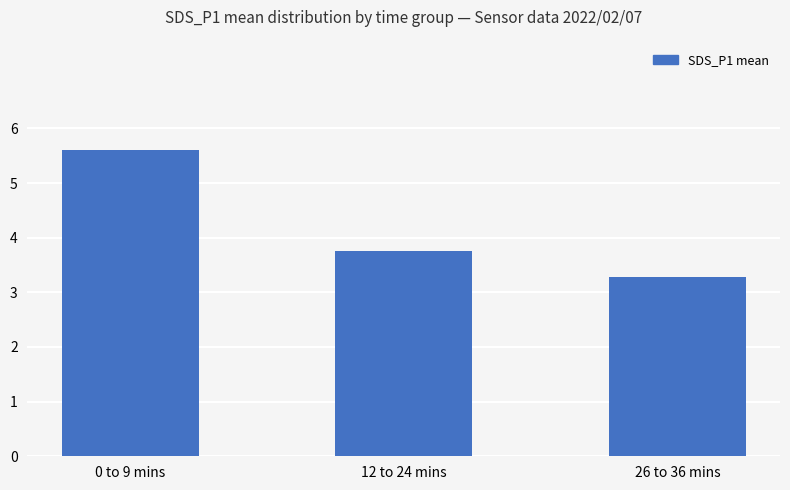

At which category does the chart reach its minimum across all series?

26 to 36 mins